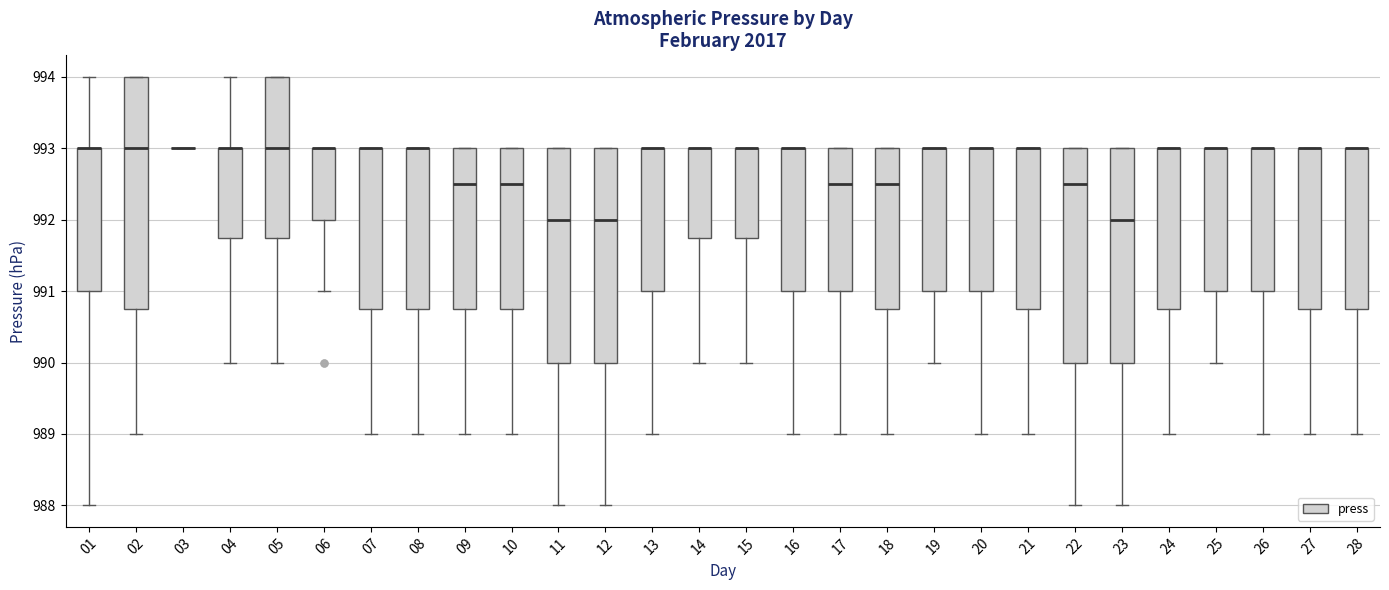

Where is the lower edge of the box at x = 23 on the y-axis? The values are not printed on the chart, so give them approximately, as read against the axis.

990.0